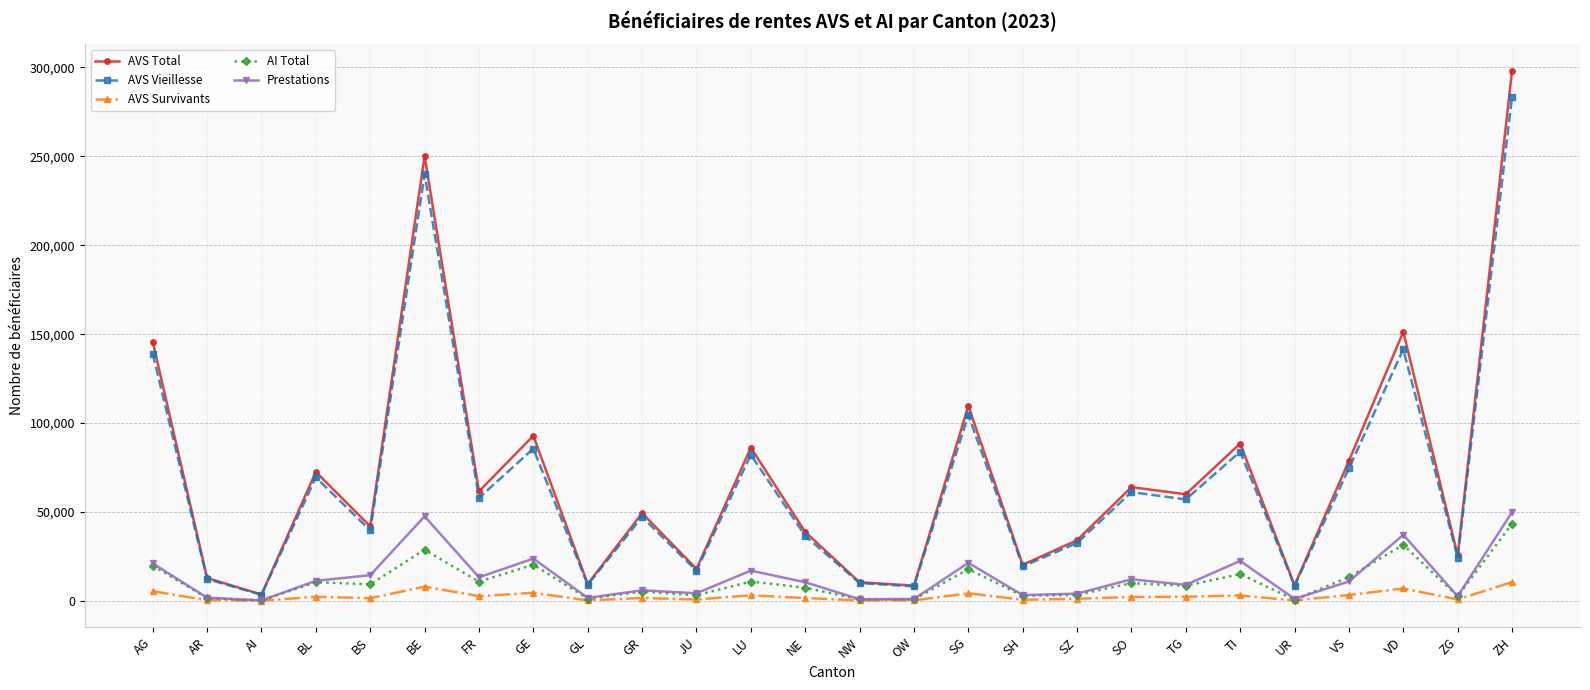

True or false: Prestations has a value of 80497 at ZH.

False